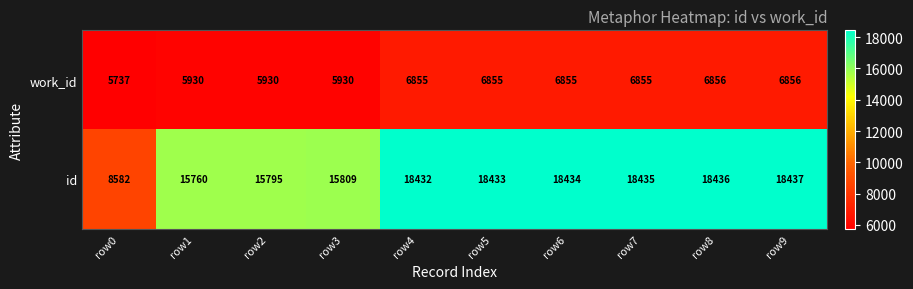

At how many categories does at least one series exceed 10019?

9